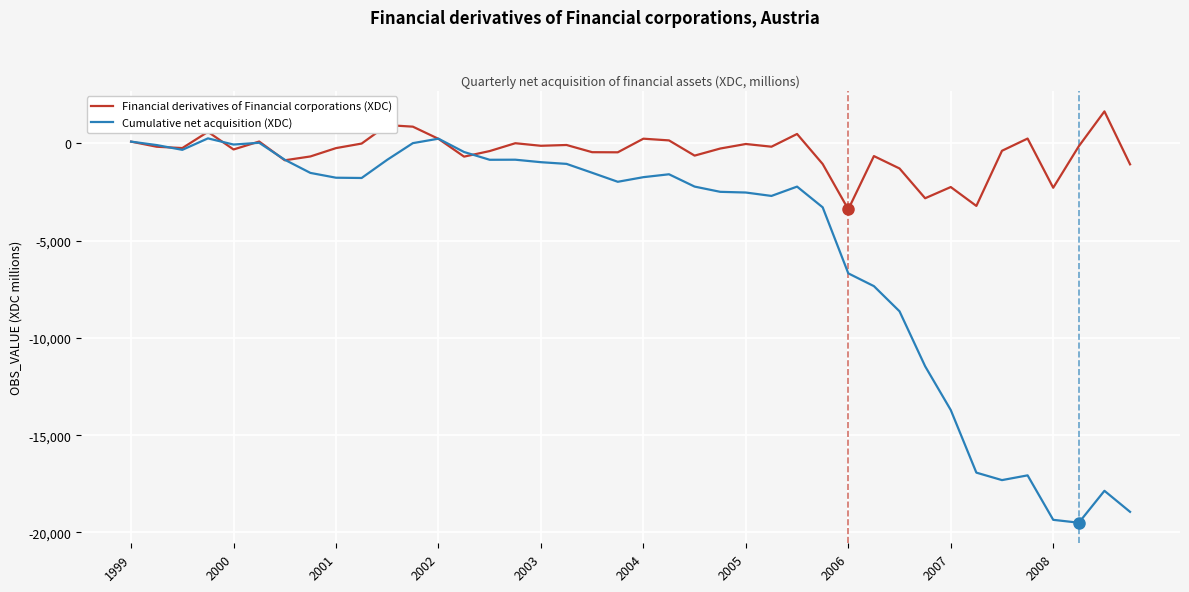

Rank the series by their maximum value, from lowest to highest.

Cumulative net acquisition (XDC), Financial derivatives of Financial corporations (XDC)